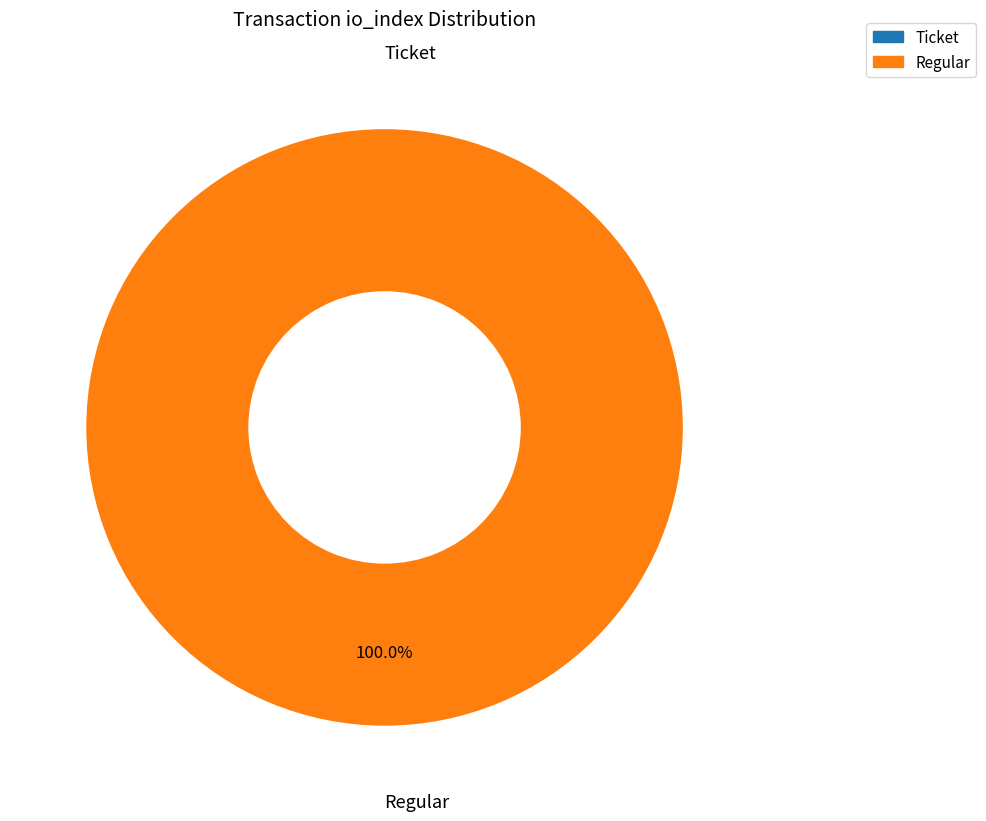

How many slices are in this pie chart?

2